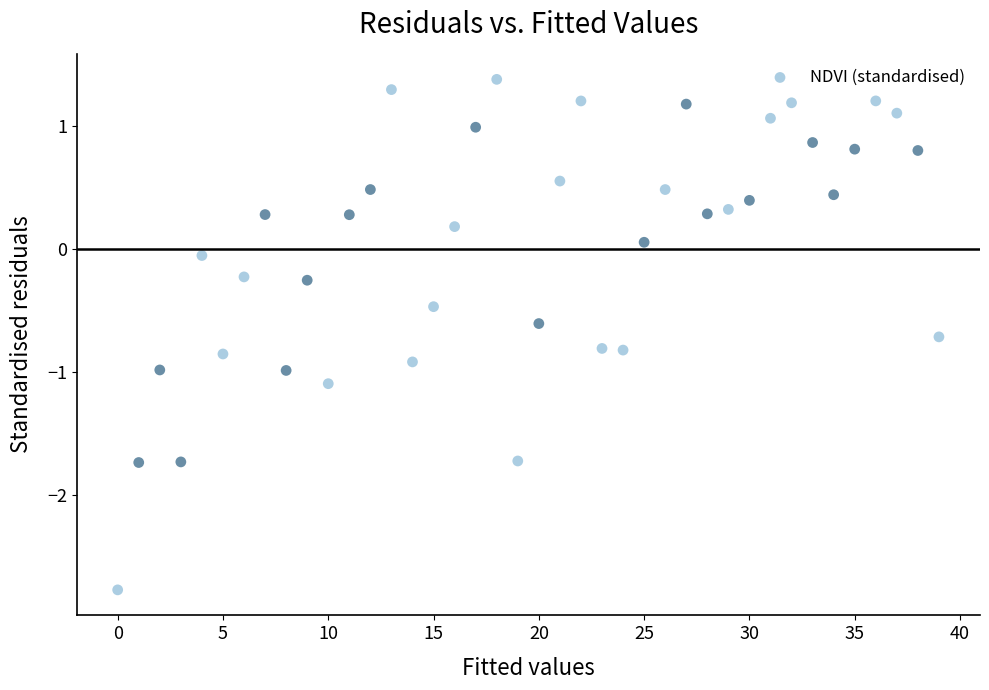

How many data points are displayed?

40